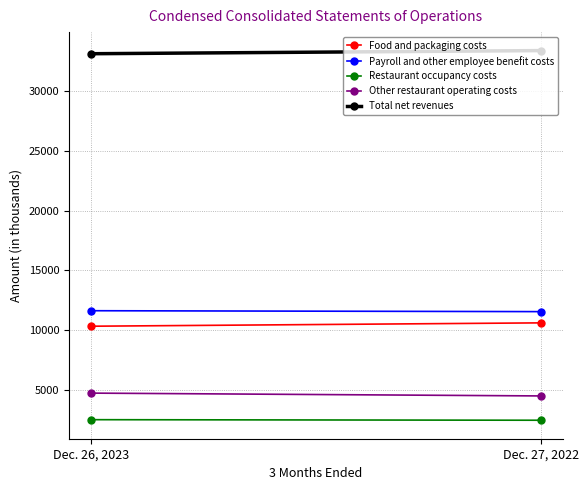

Which series has the largest total across all categories?

Total net revenues